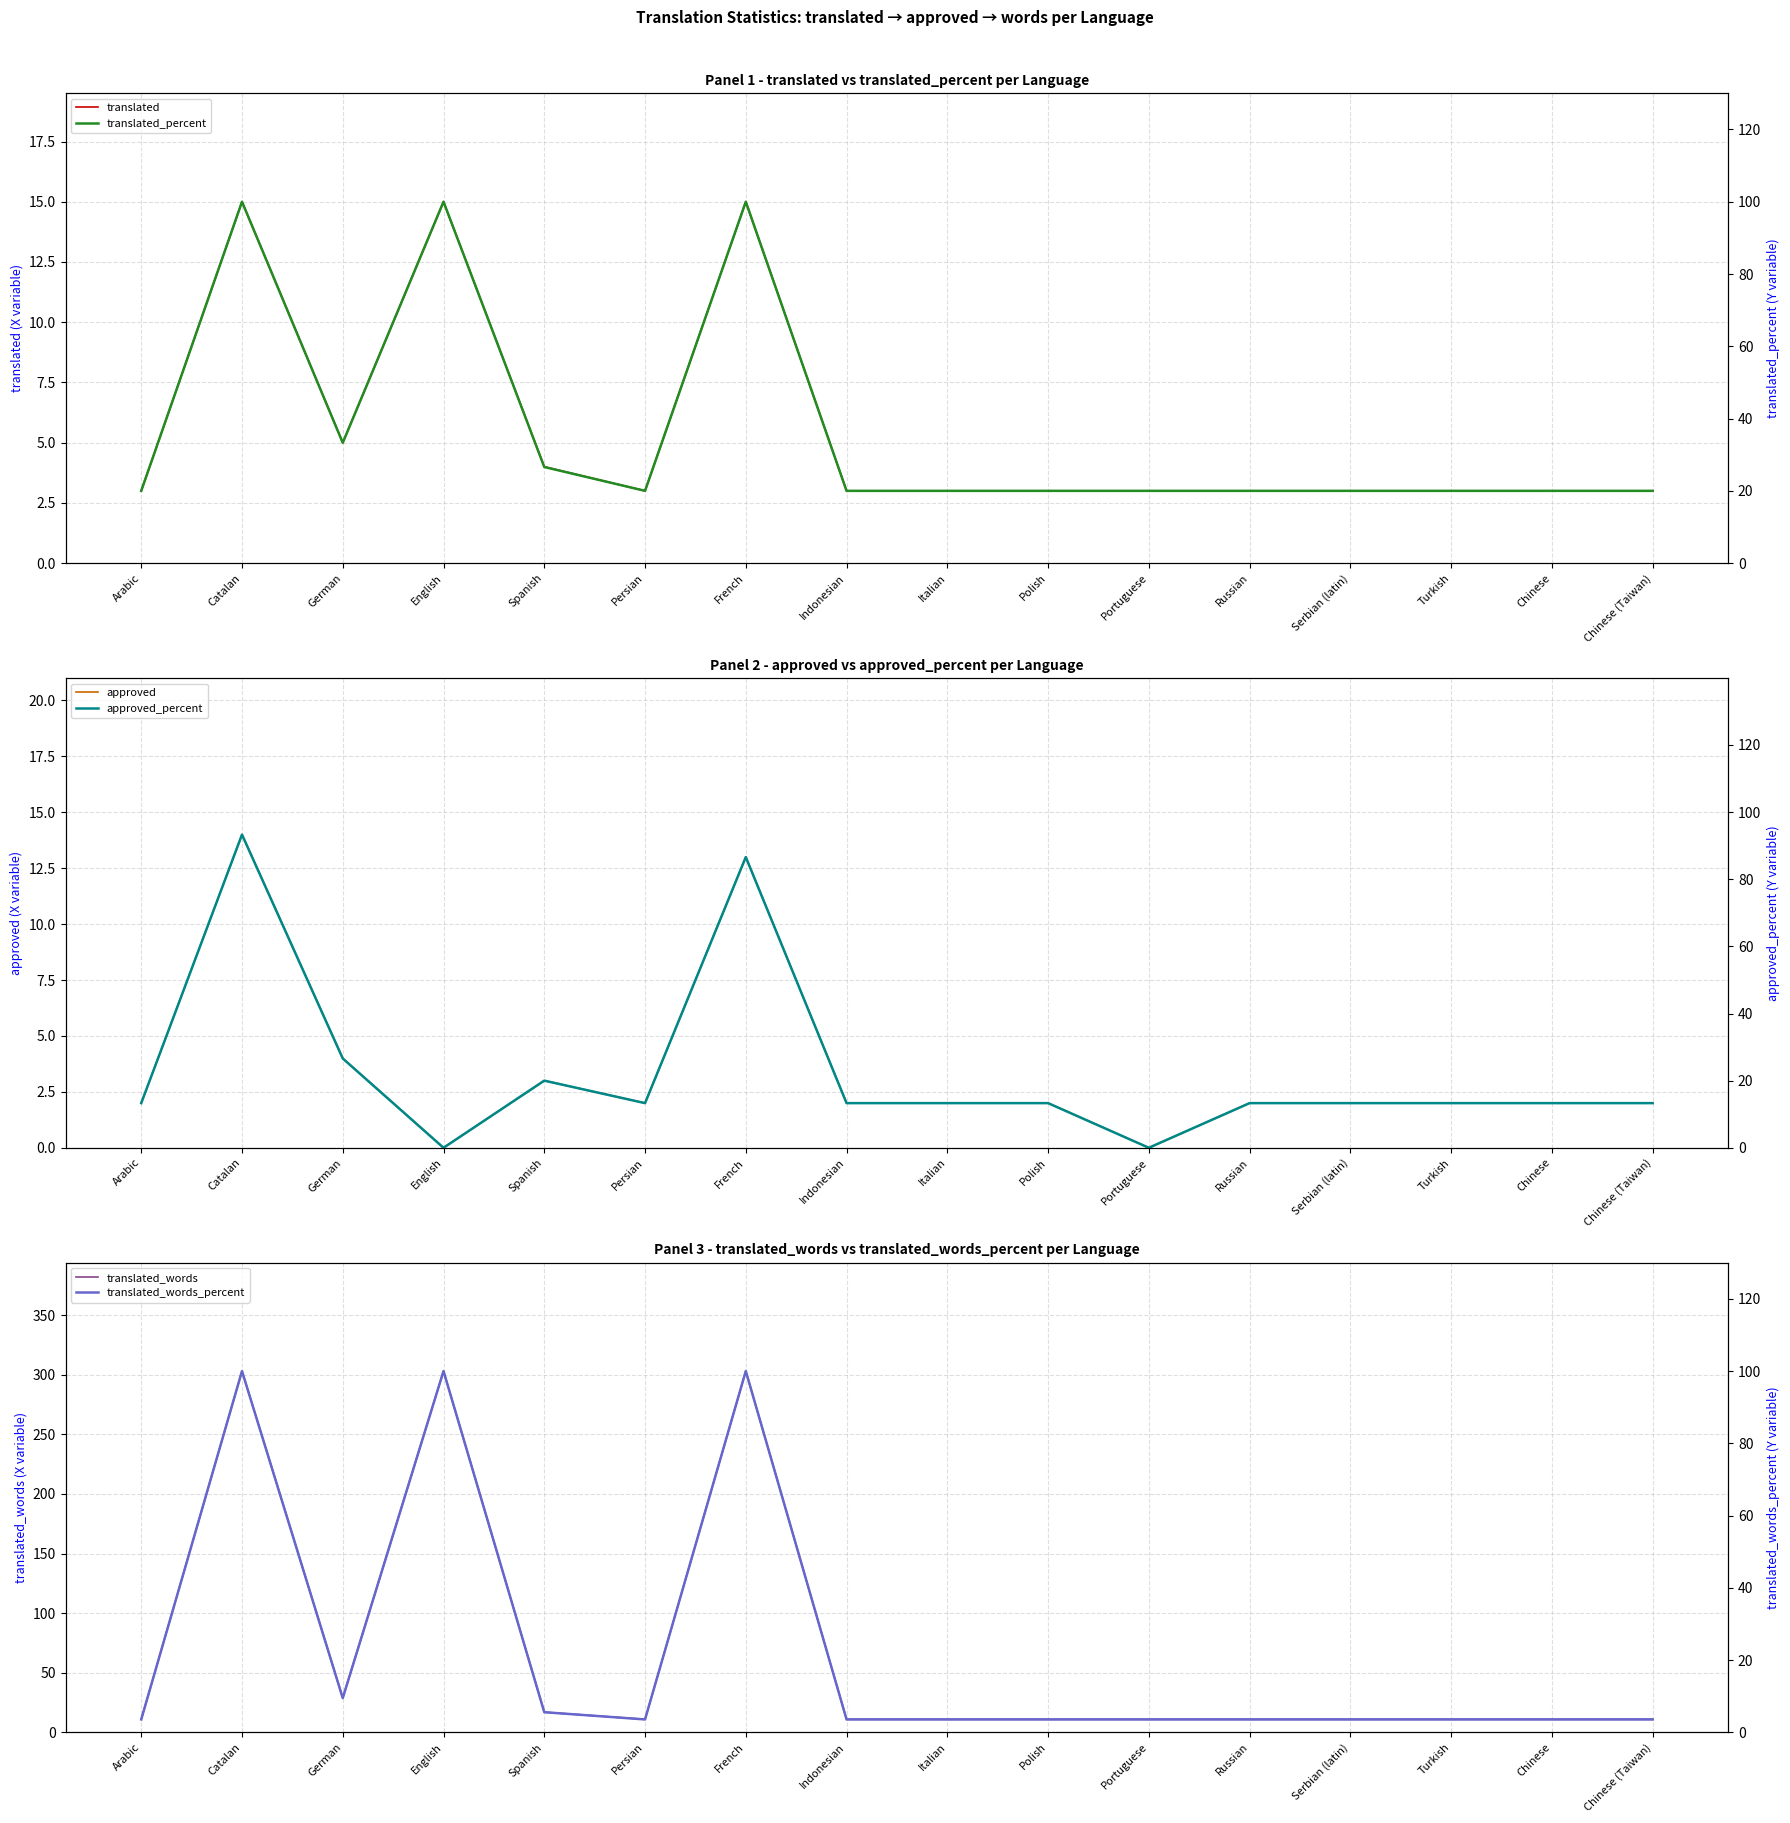

Reading left to right, list all the values displayed in this chart.

translated: Arabic=3.0	Catalan=15.0	German=5.0	English=15.0	Spanish=4.0	Persian=3.0	French=15.0	Indonesian=3.0	Italian=3.0	Polish=3.0	Portuguese=3.0	Russian=3.0	Serbian (latin)=3.0	Turkish=3.0	Chinese=3.0	Chinese (Taiwan)=3.0
approved: Arabic=2.0	Catalan=14.0	German=4.0	English=0.0	Spanish=3.0	Persian=2.0	French=13.0	Indonesian=2.0	Italian=2.0	Polish=2.0	Portuguese=0.0	Russian=2.0	Serbian (latin)=2.0	Turkish=2.0	Chinese=2.0	Chinese (Taiwan)=2.0
translated_words: Arabic=11.0	Catalan=303.0	German=29.0	English=303.0	Spanish=17.0	Persian=11.0	French=303.0	Indonesian=11.0	Italian=11.0	Polish=11.0	Portuguese=11.0	Russian=11.0	Serbian (latin)=11.0	Turkish=11.0	Chinese=11.0	Chinese (Taiwan)=11.0
translated_percent: Arabic=20.0	Catalan=100.0	German=33.3	English=100.0	Spanish=26.6	Persian=20.0	French=100.0	Indonesian=20.0	Italian=20.0	Polish=20.0	Portuguese=20.0	Russian=20.0	Serbian (latin)=20.0	Turkish=20.0	Chinese=20.0	Chinese (Taiwan)=20.0
approved_percent: Arabic=13.3	Catalan=93.3	German=26.6	English=0.0	Spanish=20.0	Persian=13.3	French=86.6	Indonesian=13.3	Italian=13.3	Polish=13.3	Portuguese=0.0	Russian=13.3	Serbian (latin)=13.3	Turkish=13.3	Chinese=13.3	Chinese (Taiwan)=13.3
translated_words_percent: Arabic=3.6	Catalan=100.0	German=9.5	English=100.0	Spanish=5.6	Persian=3.6	French=100.0	Indonesian=3.6	Italian=3.6	Polish=3.6	Portuguese=3.6	Russian=3.6	Serbian (latin)=3.6	Turkish=3.6	Chinese=3.6	Chinese (Taiwan)=3.6